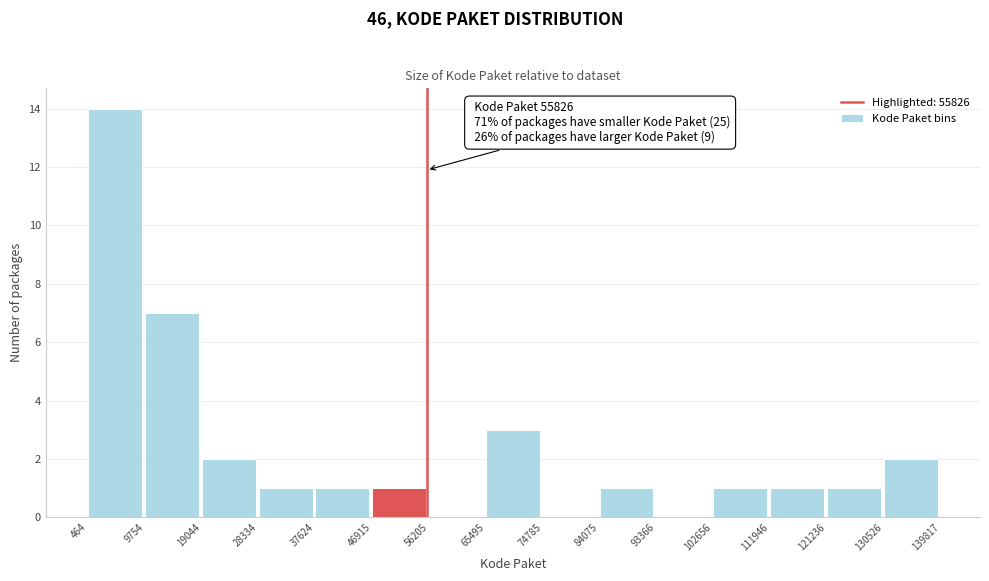

Over which range of the x-axis is the bar tallest?

464 to 9754